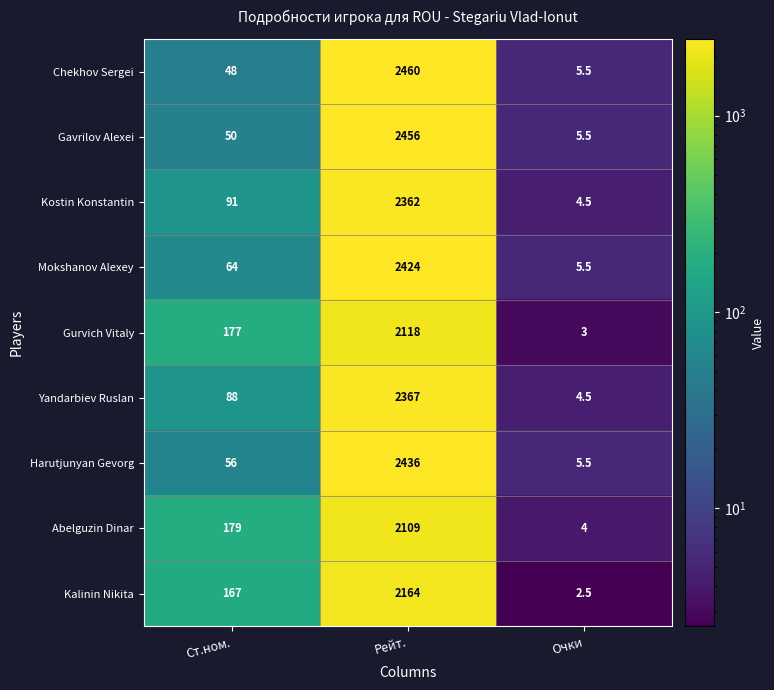

Which series has the largest total across all categories?

Chekhov Sergei